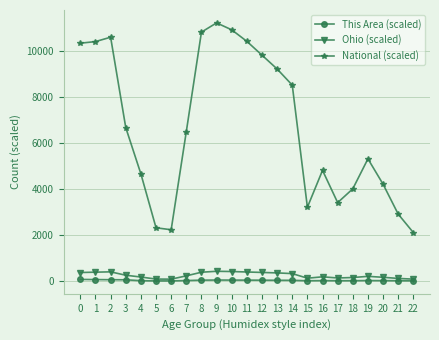

True or false: This Area (scaled) has more than 1 interior local peaks.

True